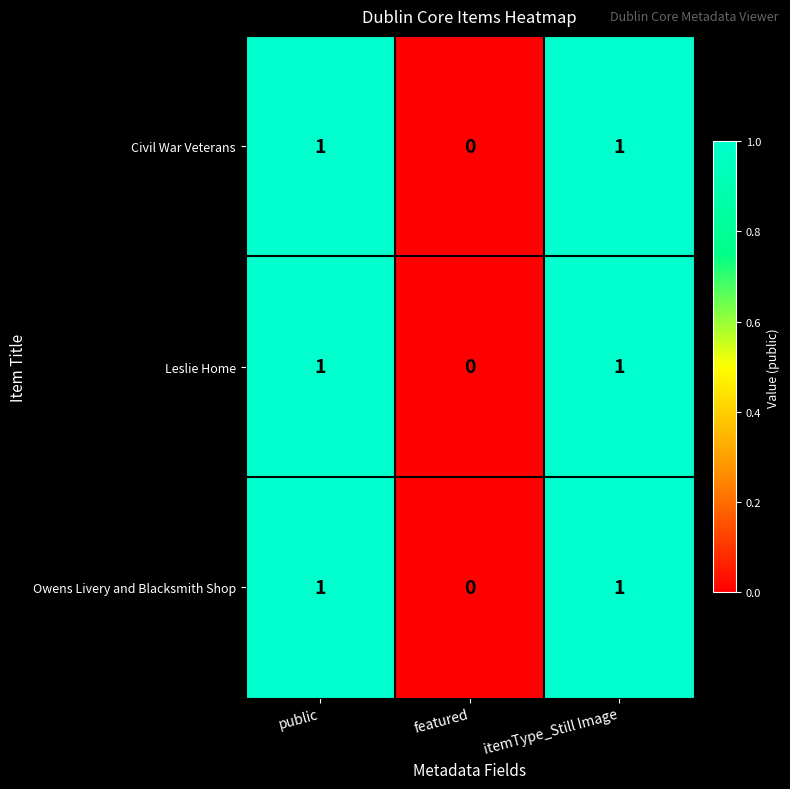

True or false: Leslie Home has a value of 1 at itemType_Still Image.

True